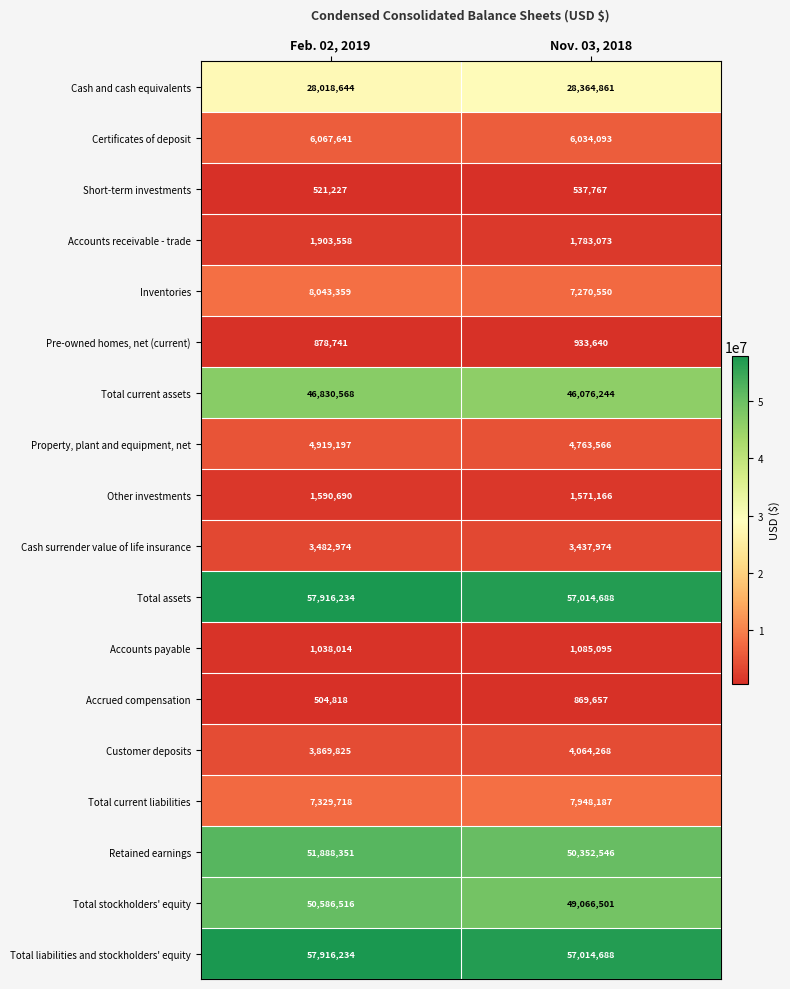

At which category does the chart reach its minimum across all series?

Feb. 02, 2019